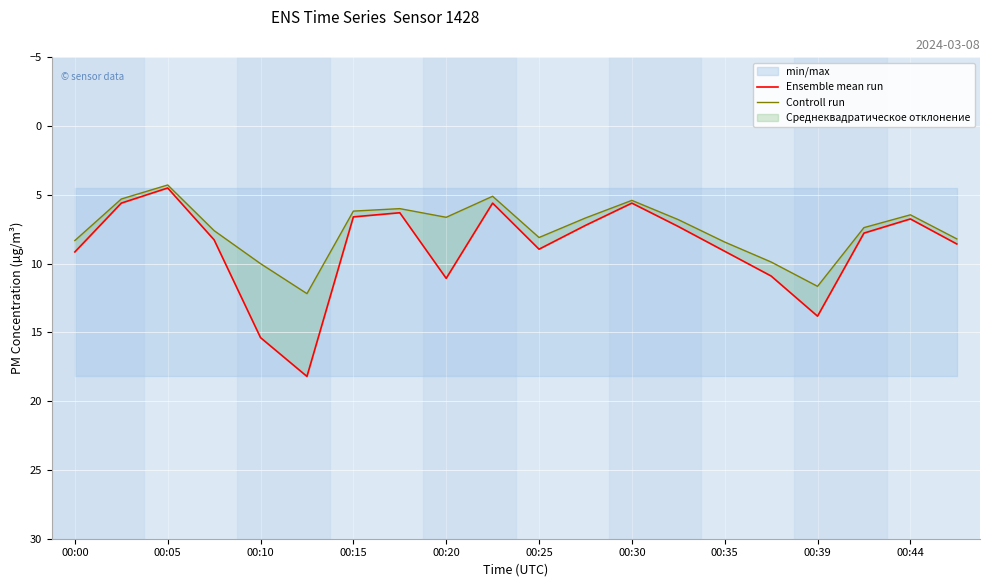

At 17, list the series in order from smallest to largest.

Controll run, Ensemble mean run